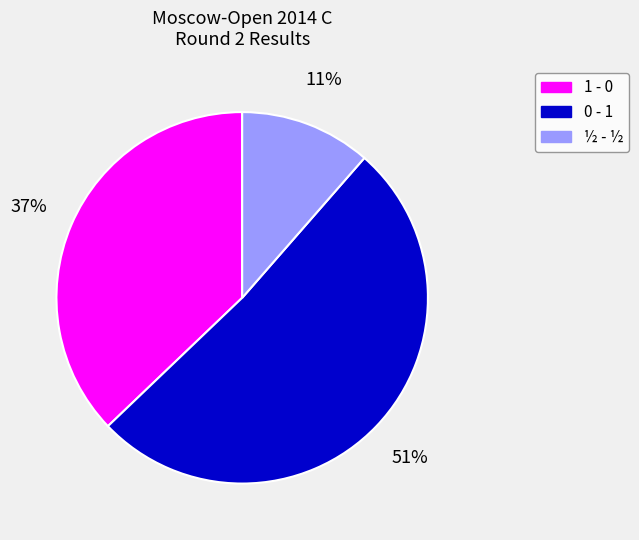

How many slices are in this pie chart?

3